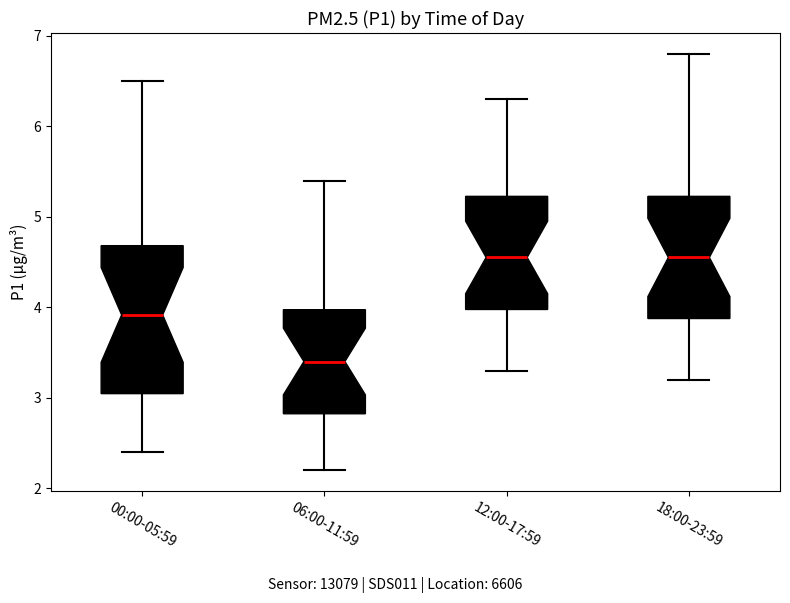

Reading left to right, read every box against the y-axis: the position of its median line, the range the box covers, and the ends of its whiskers. The values are not printed on the chart, so give them approximately, as read against the axis.

00:00-05:59: median 3.9, box 3.0 to 4.7, whiskers 2.4 to 6.5
06:00-11:59: median 3.4, box 2.8 to 4.0, whiskers 2.2 to 5.4
12:00-17:59: median 4.6, box 4.0 to 5.2, whiskers 3.3 to 6.3
18:00-23:59: median 4.6, box 3.9 to 5.2, whiskers 3.2 to 6.8